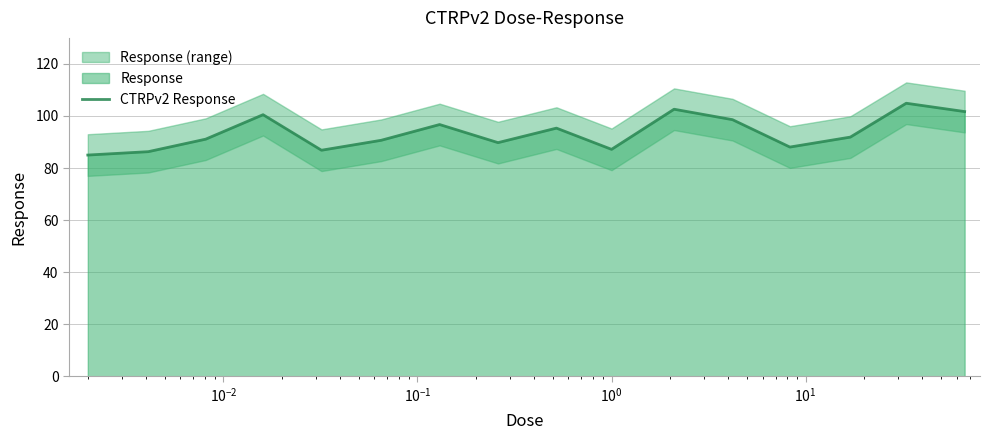

What is the minimum value for CTRPv2 Response?

85.0